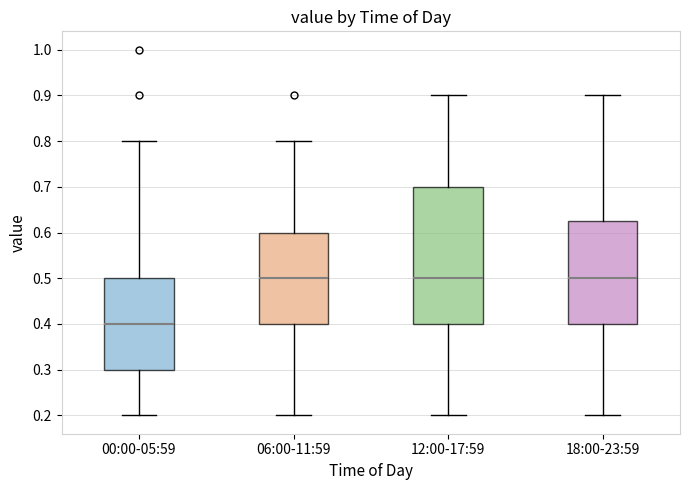

Reading left to right, transcribe this box plot: for each box, give where its median line is, the range the box spans, and where its two whiskers end, as read against the y-axis. The values are not printed on the chart, so give them approximately, as read against the axis.

00:00-05:59: median 0.40, box 0.30 to 0.50, whiskers 0.20 to 0.80
06:00-11:59: median 0.50, box 0.40 to 0.60, whiskers 0.20 to 0.80
12:00-17:59: median 0.50, box 0.40 to 0.70, whiskers 0.20 to 0.90
18:00-23:59: median 0.50, box 0.40 to 0.63, whiskers 0.20 to 0.90